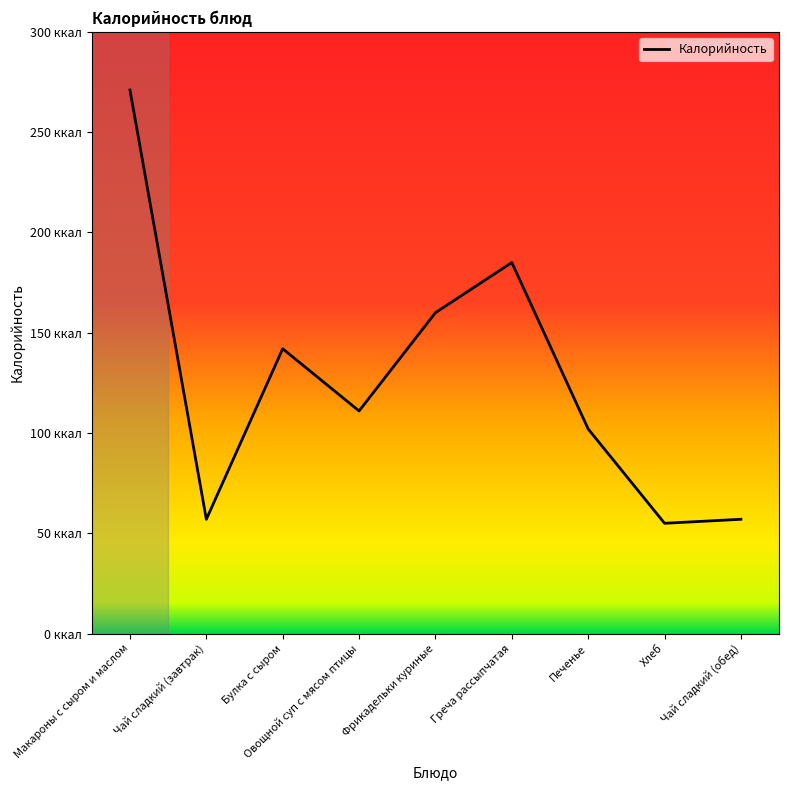

List the labels in order of value, smallest first.

Хлеб, Чай сладкий (завтрак), Чай сладкий (обед), Печенье, Овощной суп с мясом птицы, Булка с сыром, Фрикадельки куриные, Греча рассыпчатая, Макароны с сыром и маслом